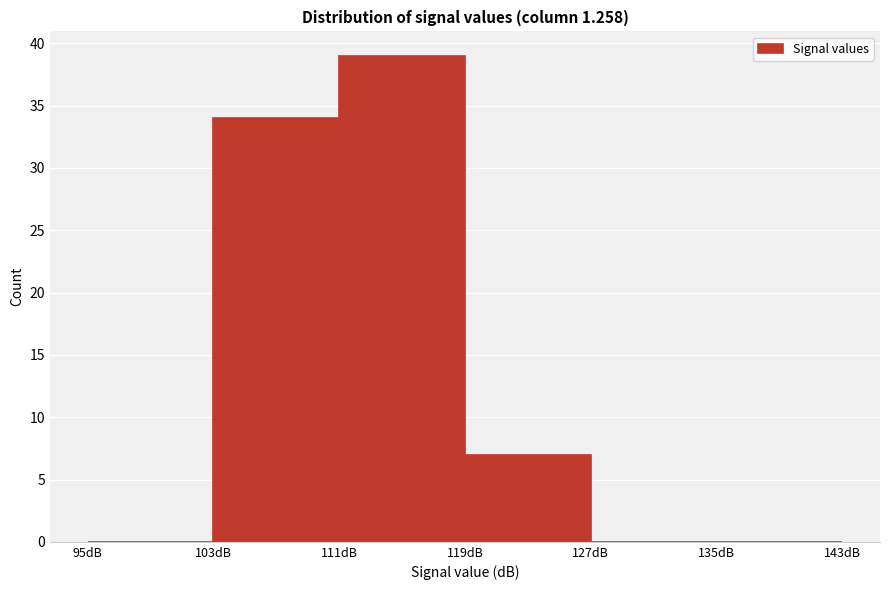

Reading left to right, transcribe this chart: for each bar, give the range it covers on the x-axis and its height. The values are not printed on the chart, so give them approximately, as read against the axis.

95 to 103: 0
103 to 111: 34
111 to 119: 39
119 to 127: 7
127 to 135: 0
135 to 143: 0